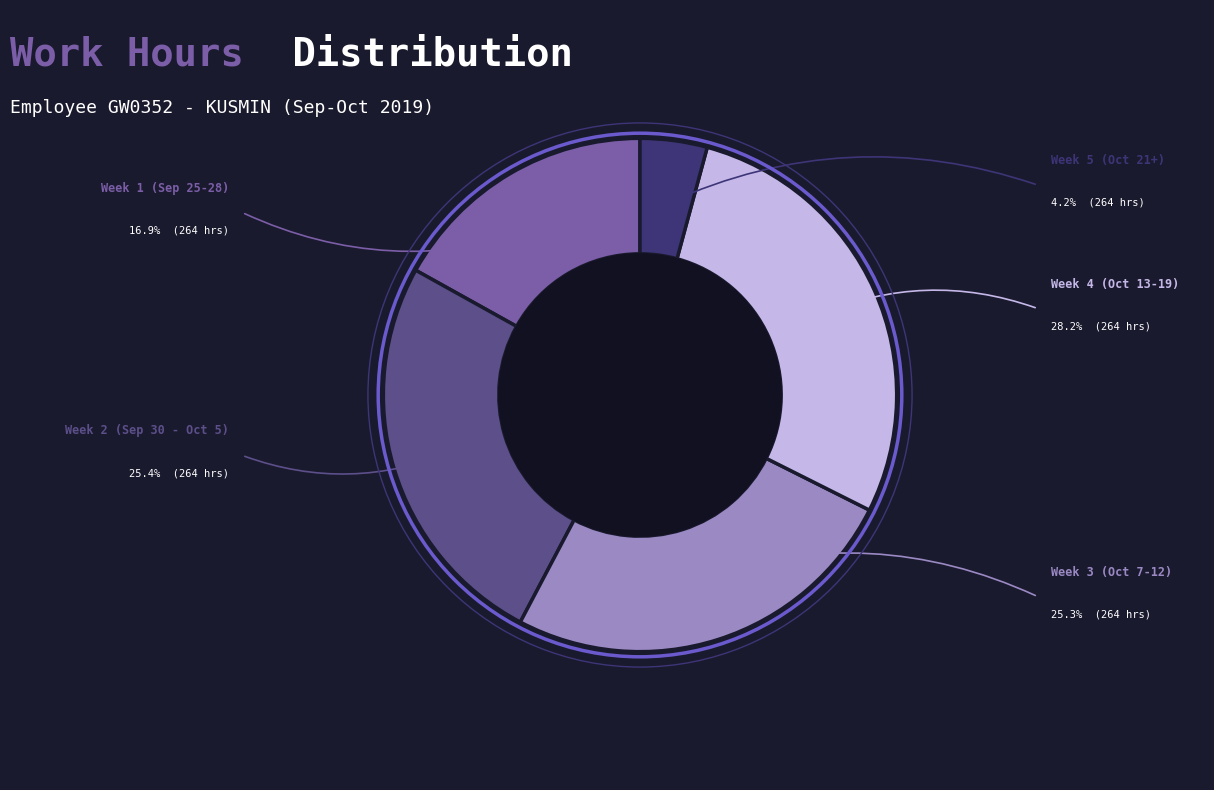

Is there any slice that represents more than half of the pie?

No